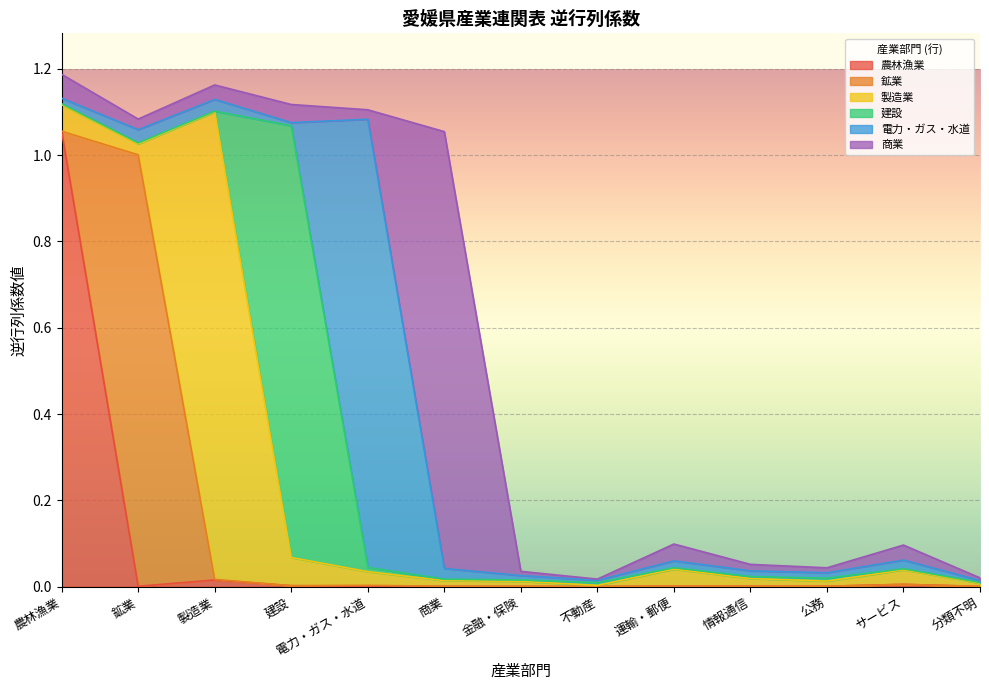

What are all the series names shown in the legend?

農林漁業, 鉱業, 製造業, 建設, 電力・ガス・水道, 商業